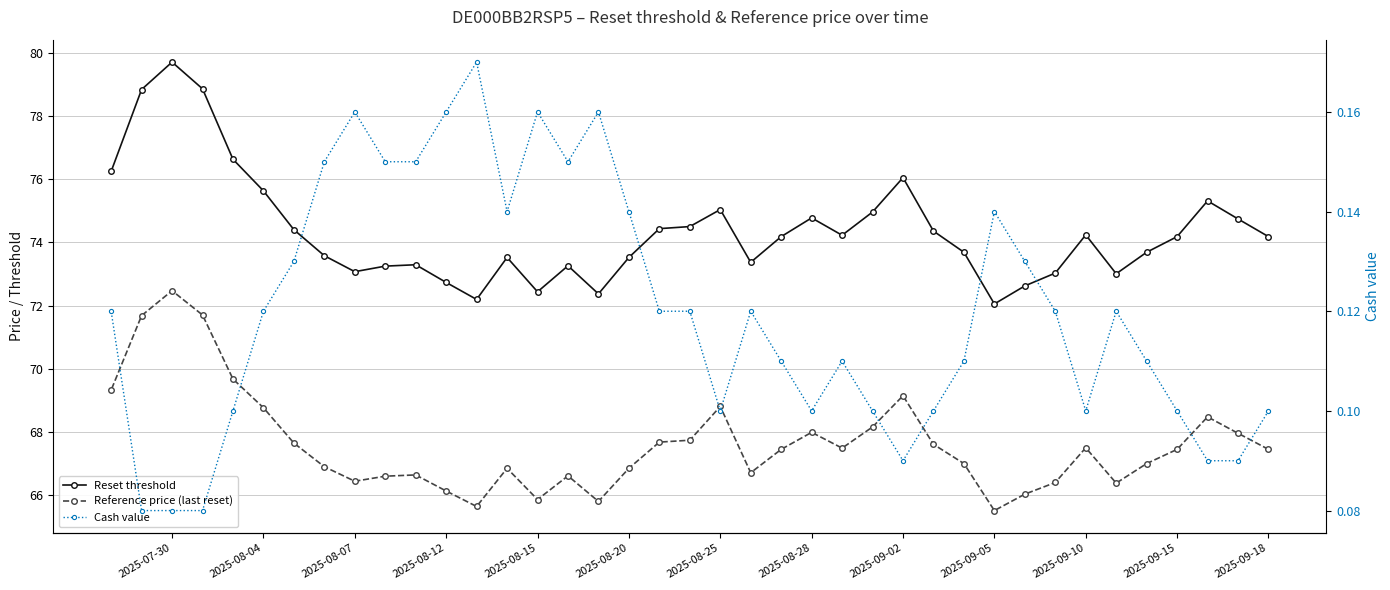

What are all the series names shown in the legend?

Reset threshold, Reference price (last reset), Cash value